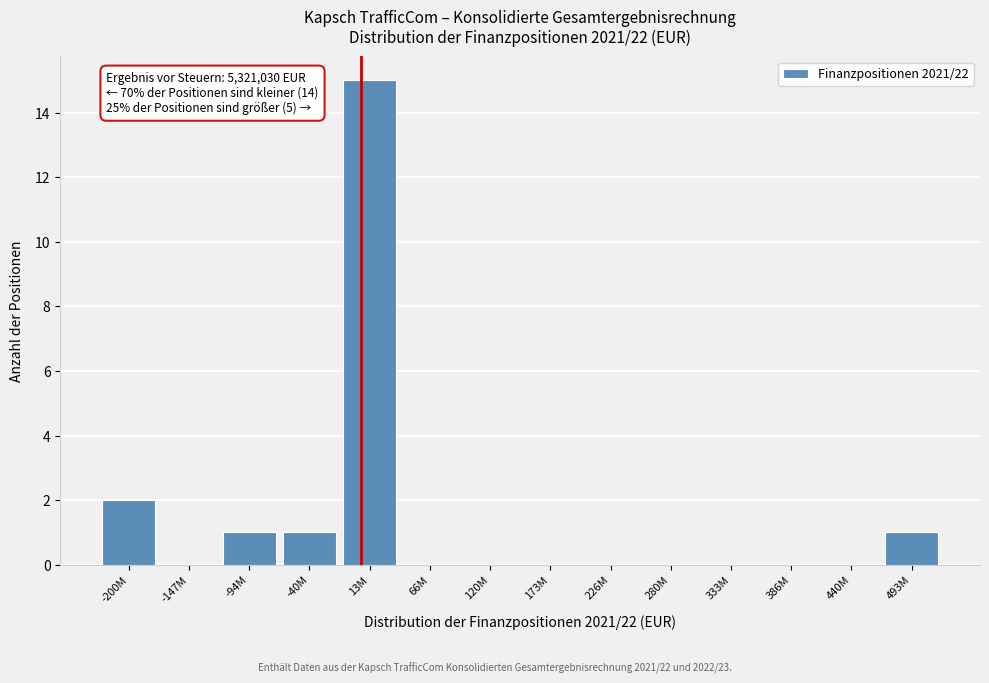

Reading left to right, what are all the values shown in this chart?

-200M=2	-147M=0	-94M=1	-40M=1	13M=15	66M=0	120M=0	173M=0	226M=0	280M=0	333M=0	386M=0	440M=0	493M=1